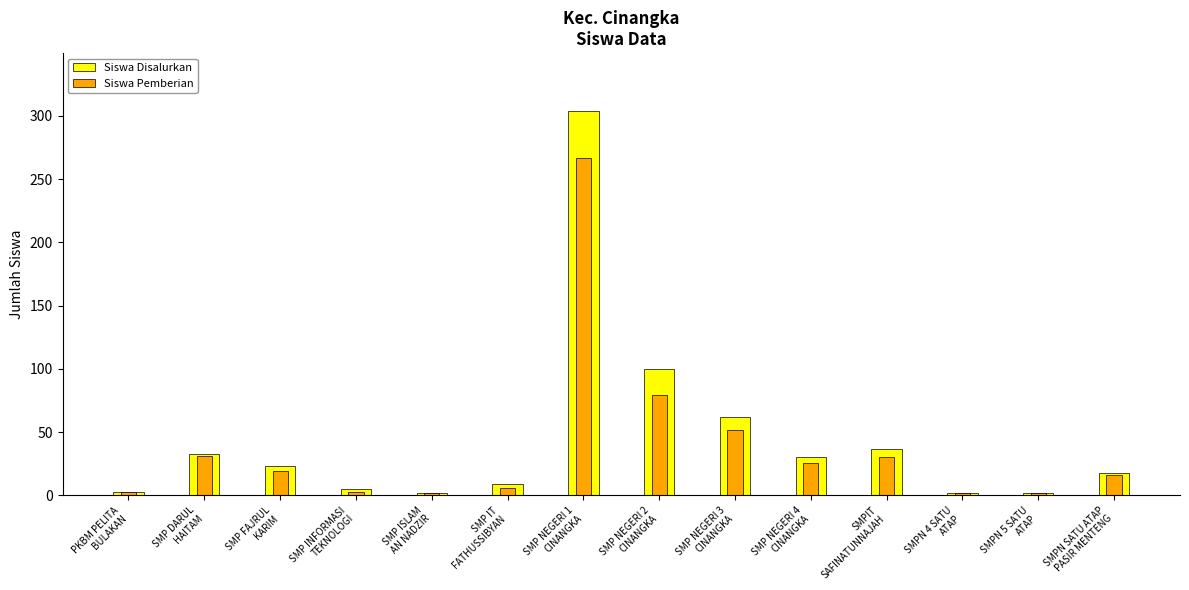

Is the value of Siswa Disalurkan at SMP INFORMASI
TEKNOLOGI greater than the value of Siswa Pemberian at SMP NEGERI 4
CINANGKA?

No